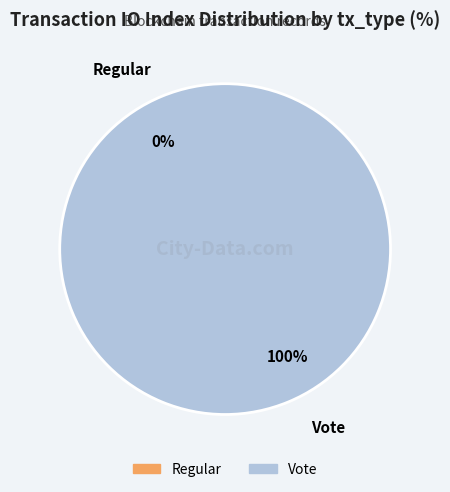

What is the majority slice?

Vote